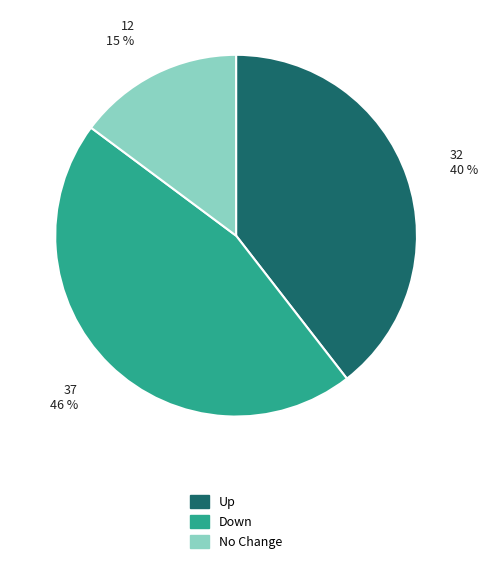

To the nearest percent, what is the average slice percentage?

33%